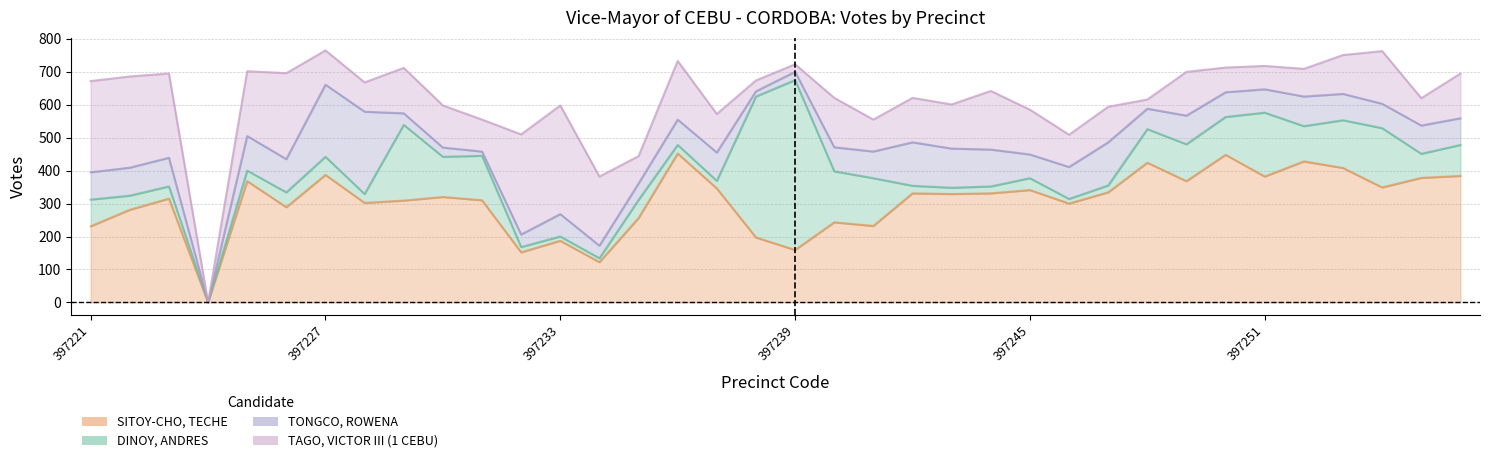

Rank the series at 397255 from lowest to highest value.

DINOY, ANDRES, TAGO, VICTOR III (1 CEBU), TONGCO, ROWENA, SITOY-CHO, TECHE